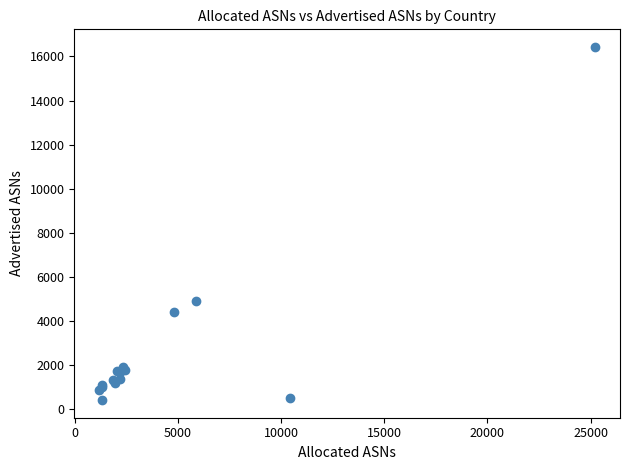

What Y value in the scatter plot is closest to 8421?

4912